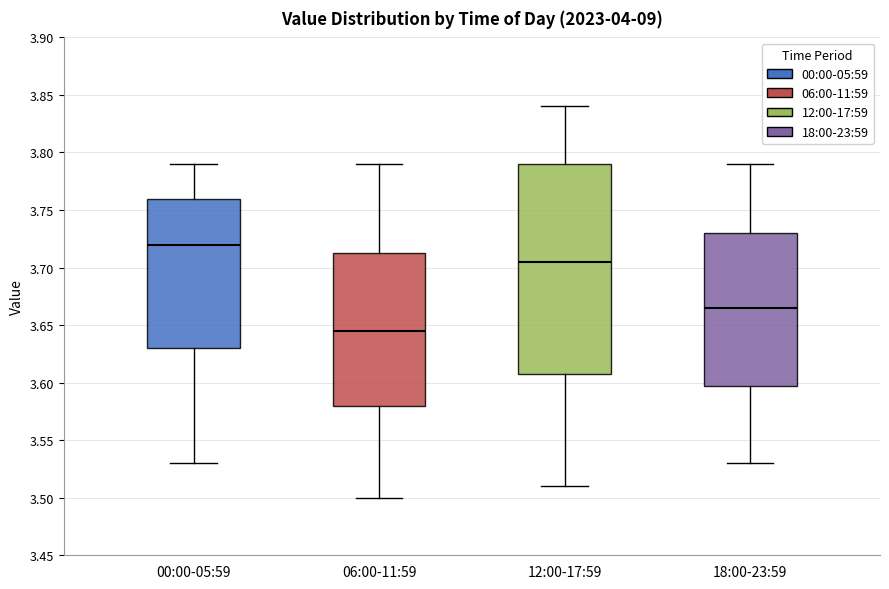

Reading left to right, read every box against the y-axis: the position of its median line, the range the box covers, and the ends of its whiskers. The values are not printed on the chart, so give them approximately, as read against the axis.

00:00-05:59: median 3.720, box 3.630 to 3.760, whiskers 3.530 to 3.790
06:00-11:59: median 3.645, box 3.580 to 3.715, whiskers 3.500 to 3.790
12:00-17:59: median 3.705, box 3.610 to 3.790, whiskers 3.510 to 3.840
18:00-23:59: median 3.665, box 3.600 to 3.730, whiskers 3.530 to 3.790